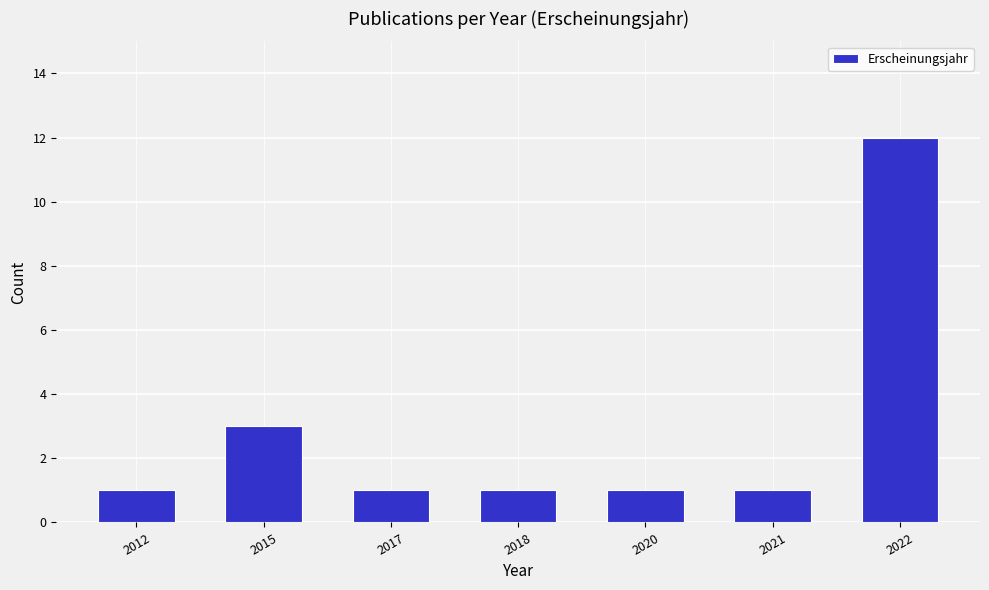

Reading right to left, extract all data points from this chart.

12	1	1	1	1	3	1